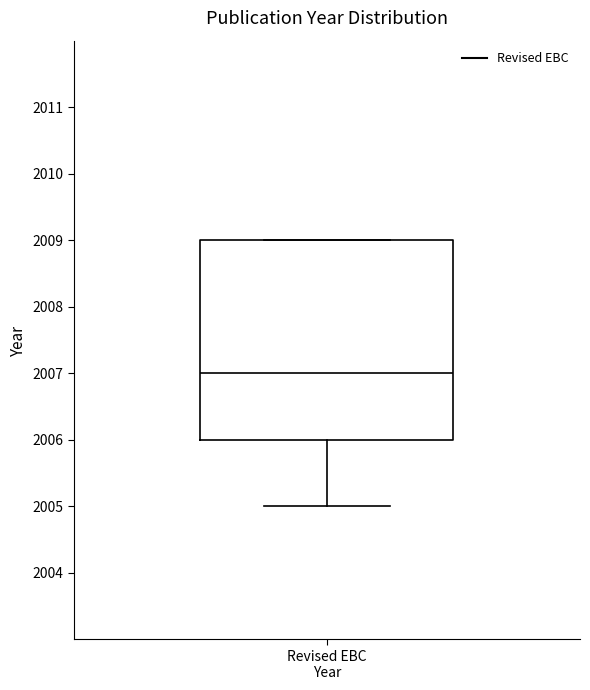

Read this box plot against the y-axis: the position of the median line, the range covered by the box, and the ends of both whiskers. The values are not printed on the chart, so give them approximately, as read against the axis.

median 2007, box 2006 to 2009, whiskers 2005 to 2009